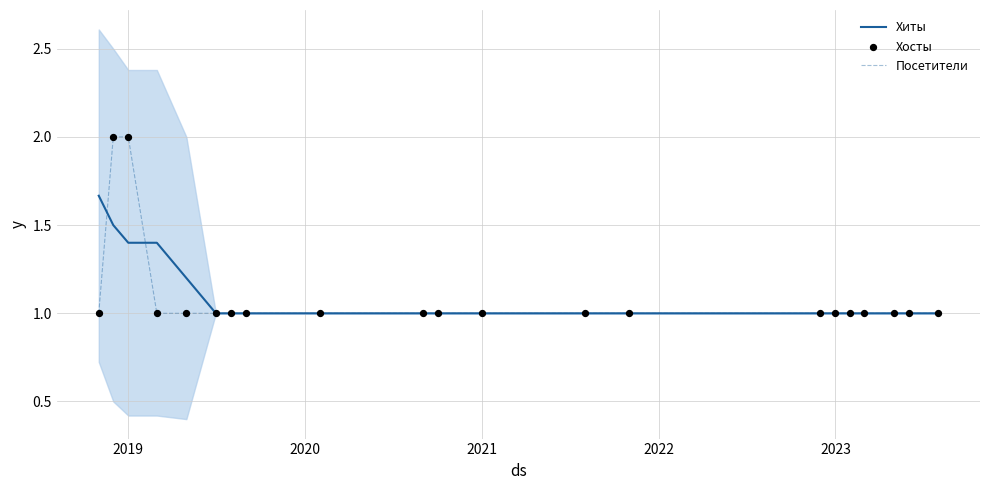

What is the maximum value for Посетители?

2.0